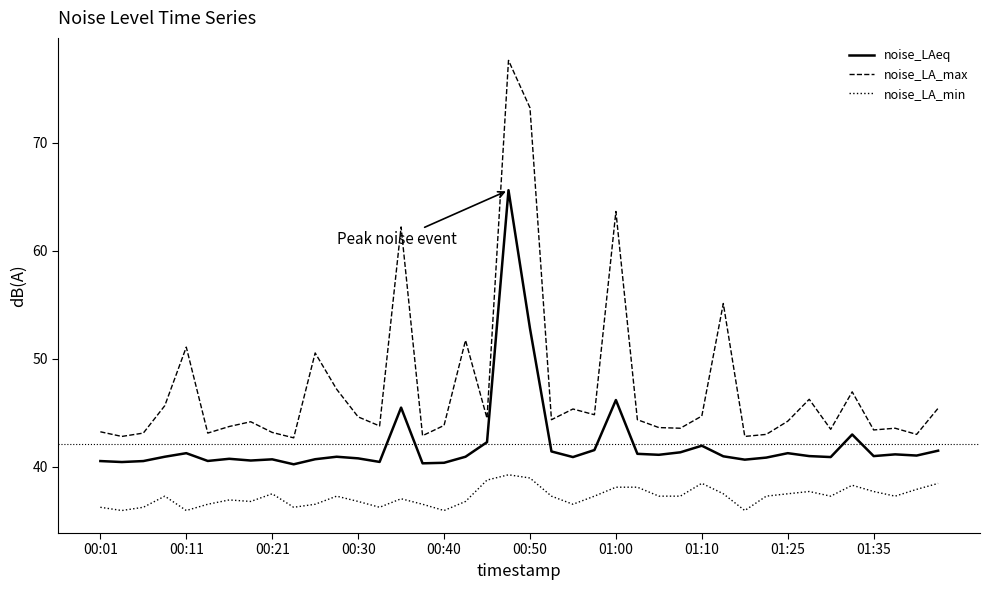

Which series has the widest spread of values?

noise_LA_max